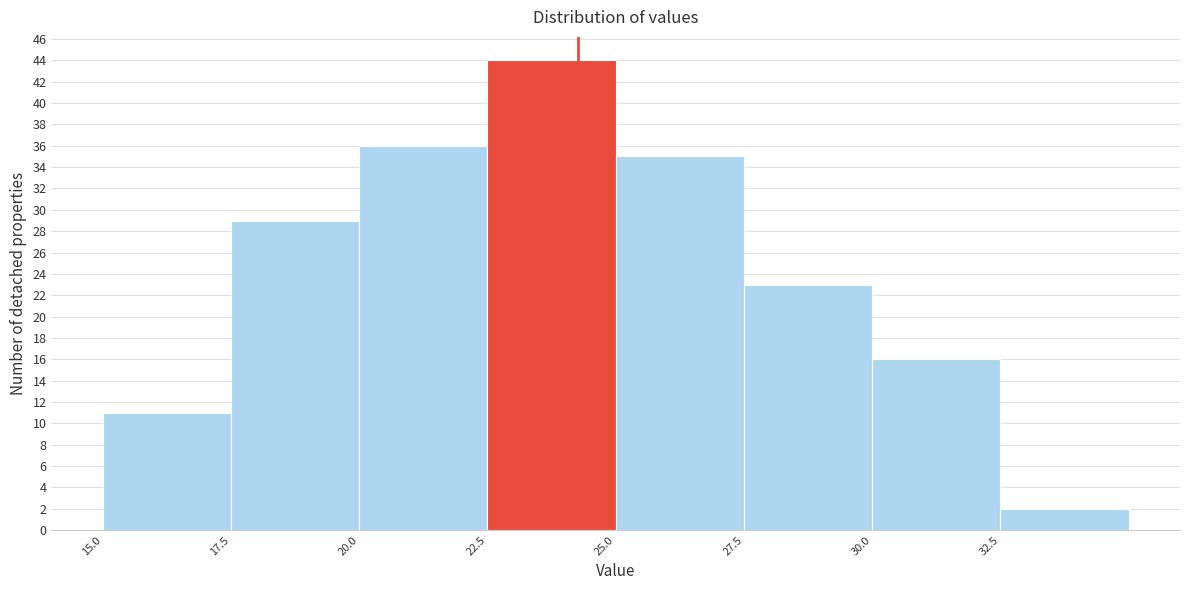

Over which range of the x-axis is the bar tallest?

22.5 to 25.0